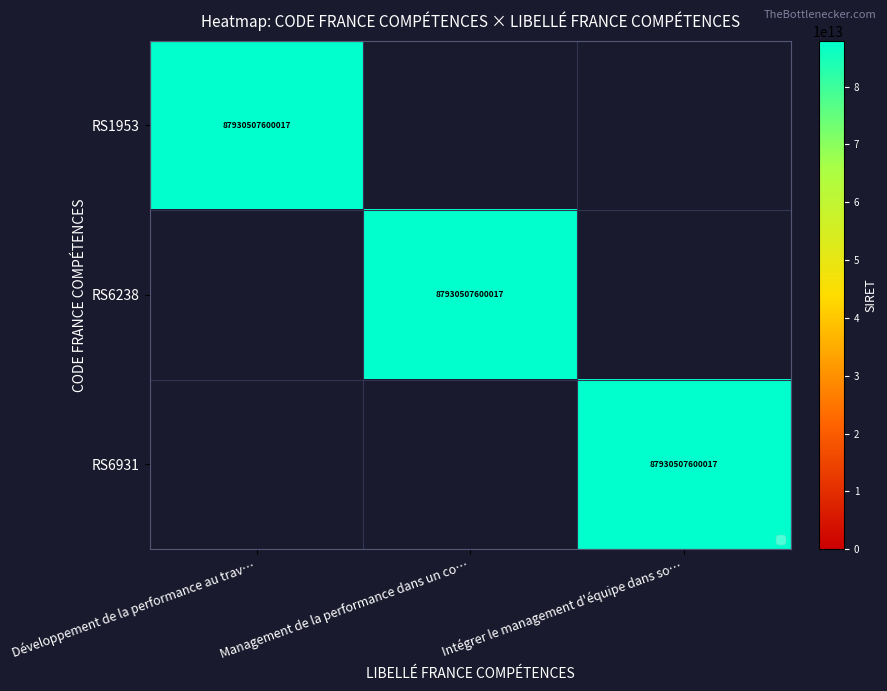

Which category has the highest value in the RS6931 series?

Intégrer le management d'équipe dans so…